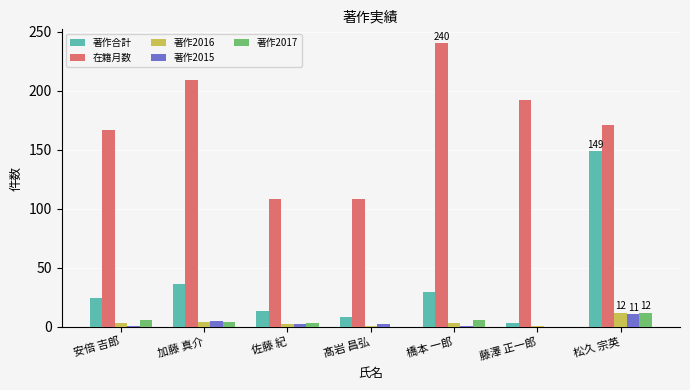

What is the sum of all 著作合計 values?

262